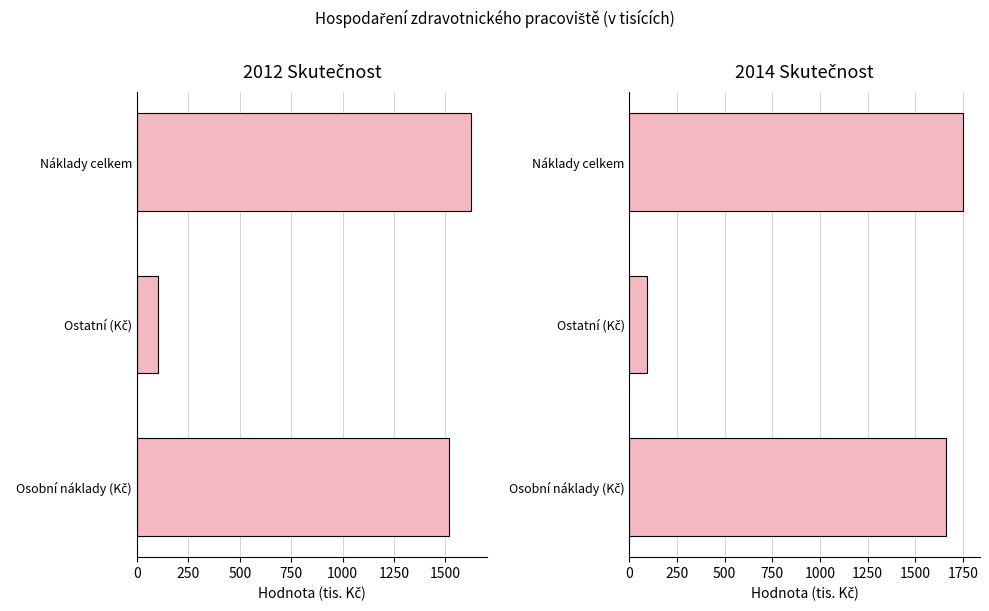

Which series has the largest range (max minus min)?

2014 Skutečnost